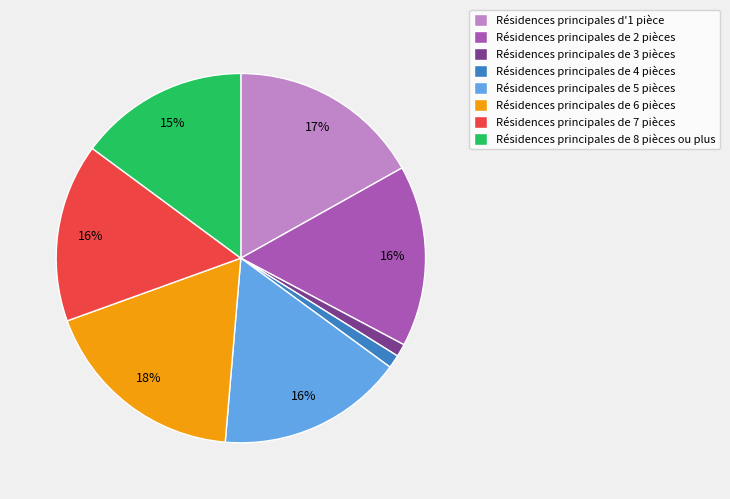

Is it true that Résidences principales d'1 pièce is 17% of the pie?

True